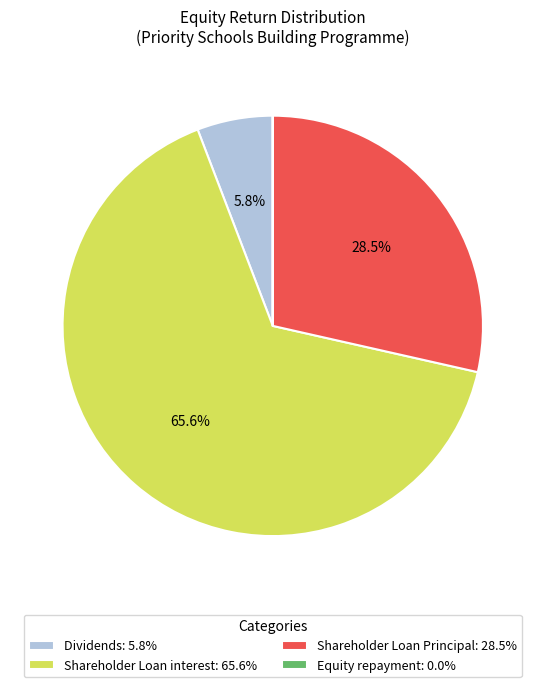

Does Shareholder Loan interest: 65.6% account for over 50% of the chart?

Yes